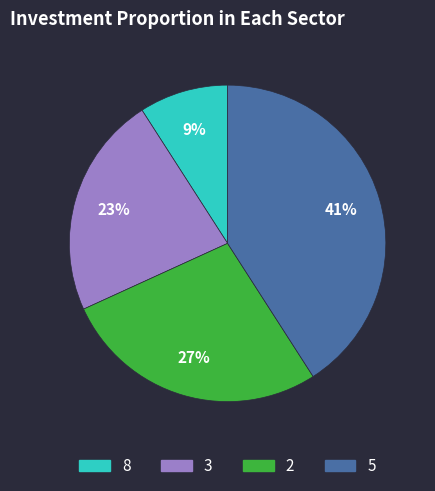

Combined, do 2 and 8 account for over 50%?

No